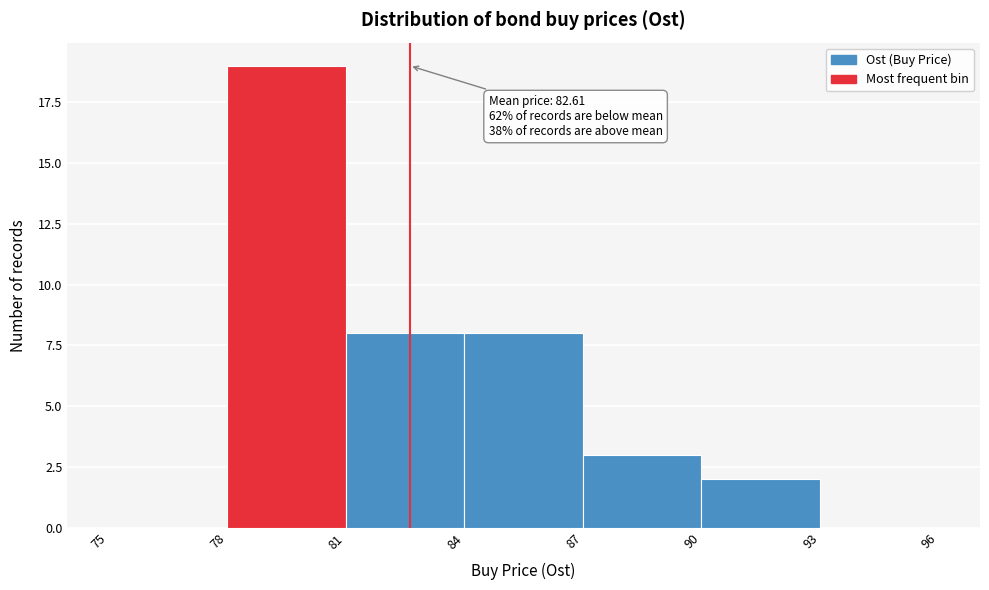

Over which range of the x-axis is the bar tallest?

78 to 81